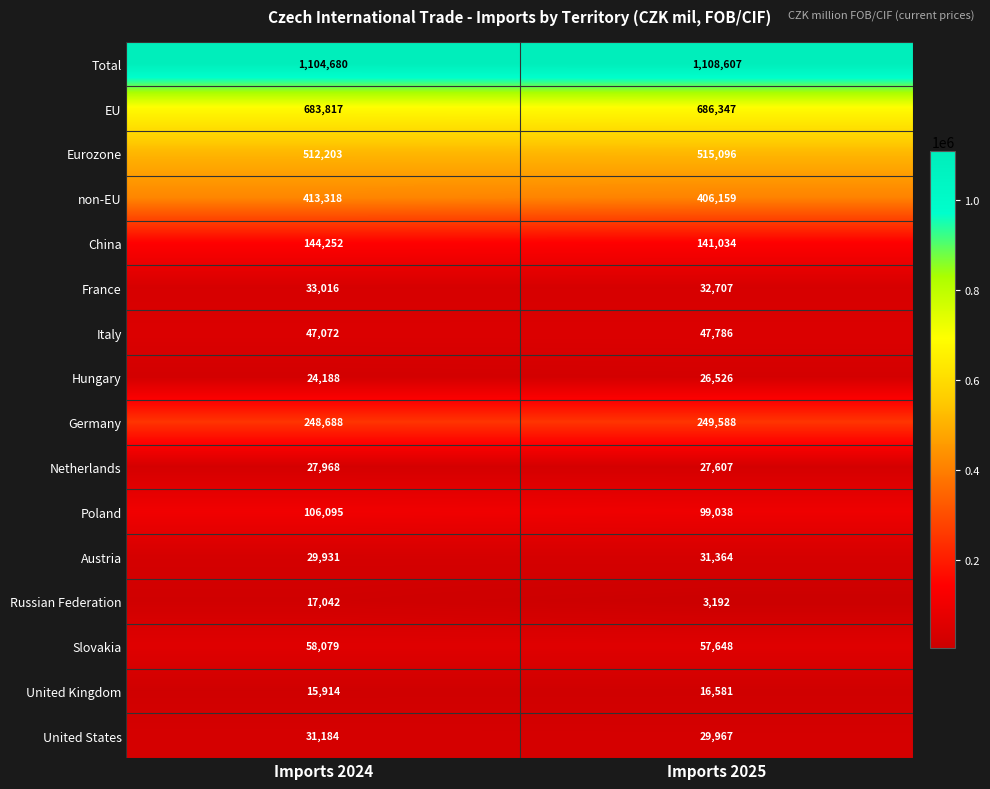

Count the number of data series in this chart.

16